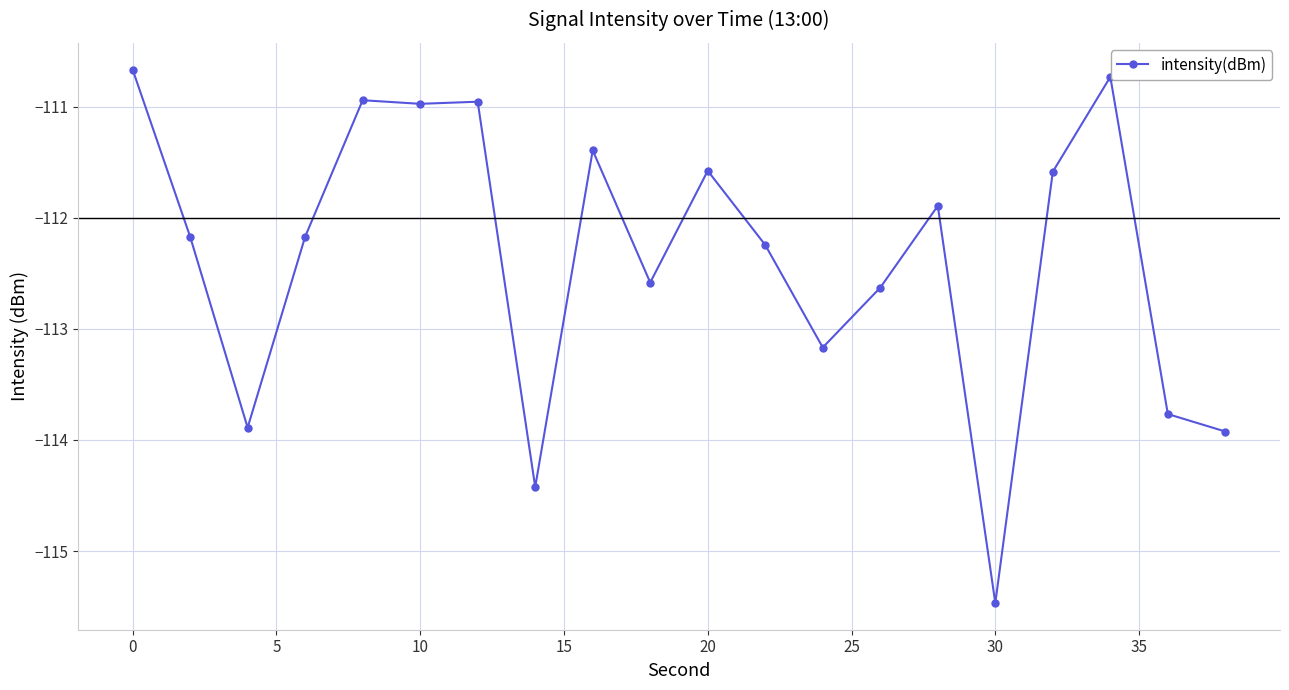

What is the value of the 4th point from the left?

-112.2